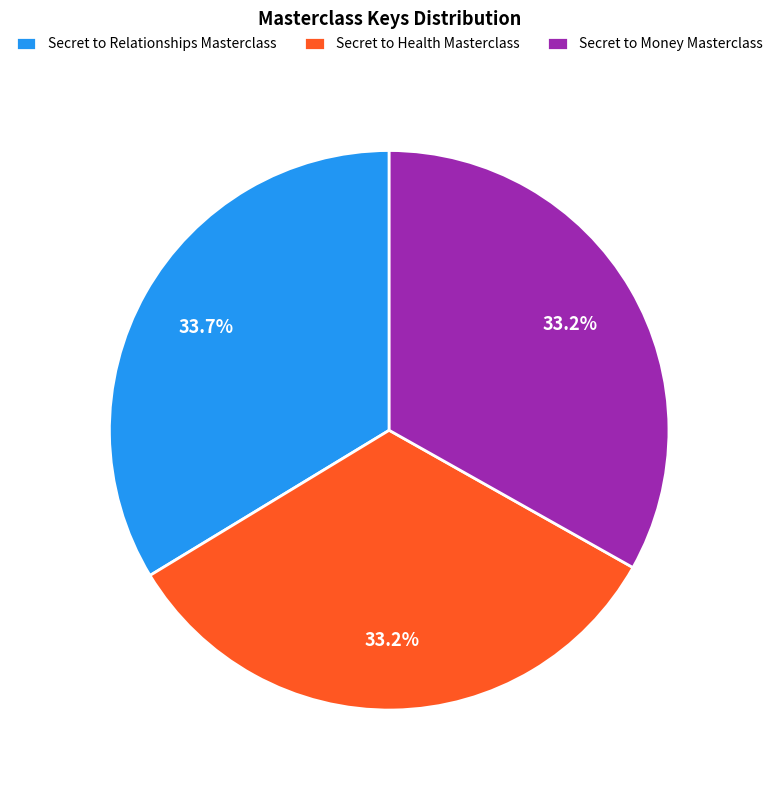

How many slices are in this pie chart?

3